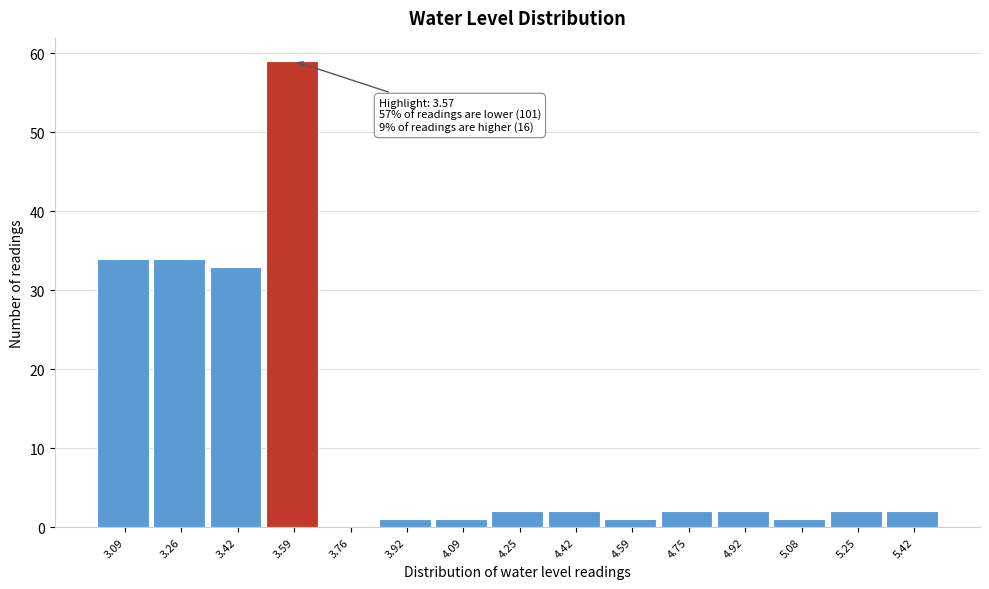

Over which range of the x-axis is the bar tallest?

3.508 to 3.674